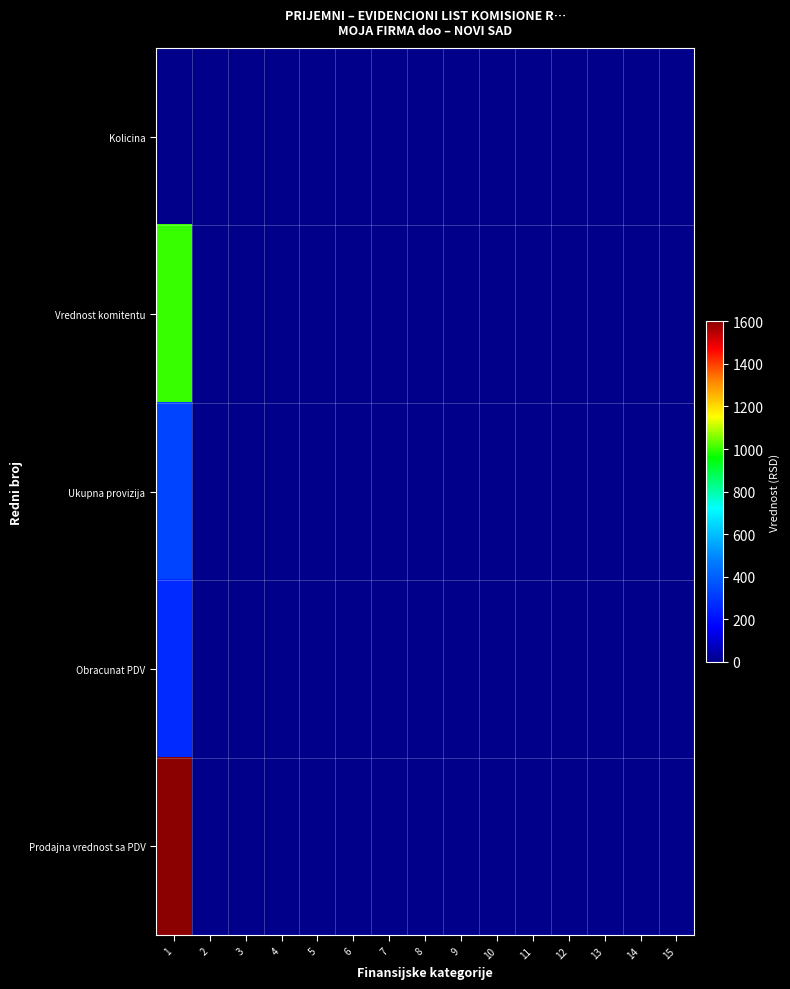

Reading left to right, extract all data points from this chart.

Kolicina: 1=2.0	2=0.0	3=0.0	4=0.0	5=0.0	6=0.0	7=0.0	8=0.0	9=0.0	10=0.0	11=0.0	12=0.0	13=0.0	14=0.0	15=0.0
Vrednost komitentu: 1=1000.0	2=0.0	3=0.0	4=0.0	5=0.0	6=0.0	7=0.0	8=0.0	9=0.0	10=0.0	11=0.0	12=0.0	13=0.0	14=0.0	15=0.0
Ukupna provizija: 1=333.3	2=0.0	3=0.0	4=0.0	5=0.0	6=0.0	7=0.0	8=0.0	9=0.0	10=0.0	11=0.0	12=0.0	13=0.0	14=0.0	15=0.0
Obracunat PDV: 1=266.7	2=0.0	3=0.0	4=0.0	5=0.0	6=0.0	7=0.0	8=0.0	9=0.0	10=0.0	11=0.0	12=0.0	13=0.0	14=0.0	15=0.0
Prodajna vrednost sa PDV: 1=1600.0	2=0.0	3=0.0	4=0.0	5=0.0	6=0.0	7=0.0	8=0.0	9=0.0	10=0.0	11=0.0	12=0.0	13=0.0	14=0.0	15=0.0